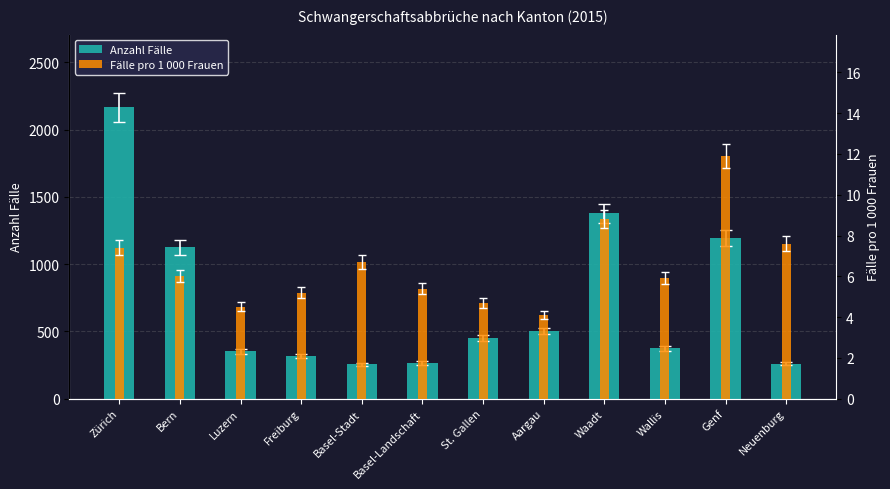

Which label corresponds to the largest value in the chart?

Zürich